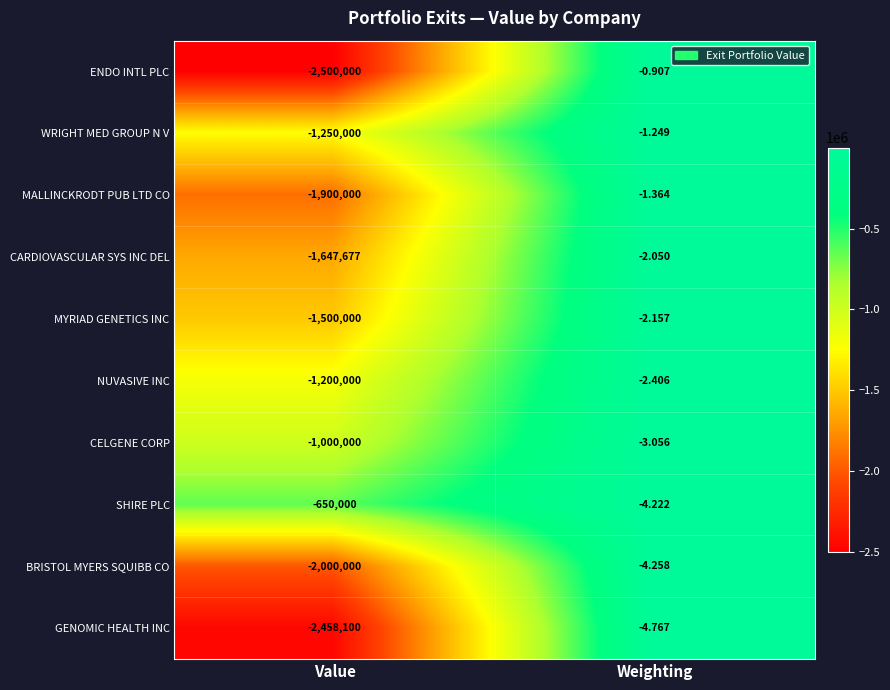

Which category has the highest value in the WRIGHT MED GROUP N V series?

Weighting